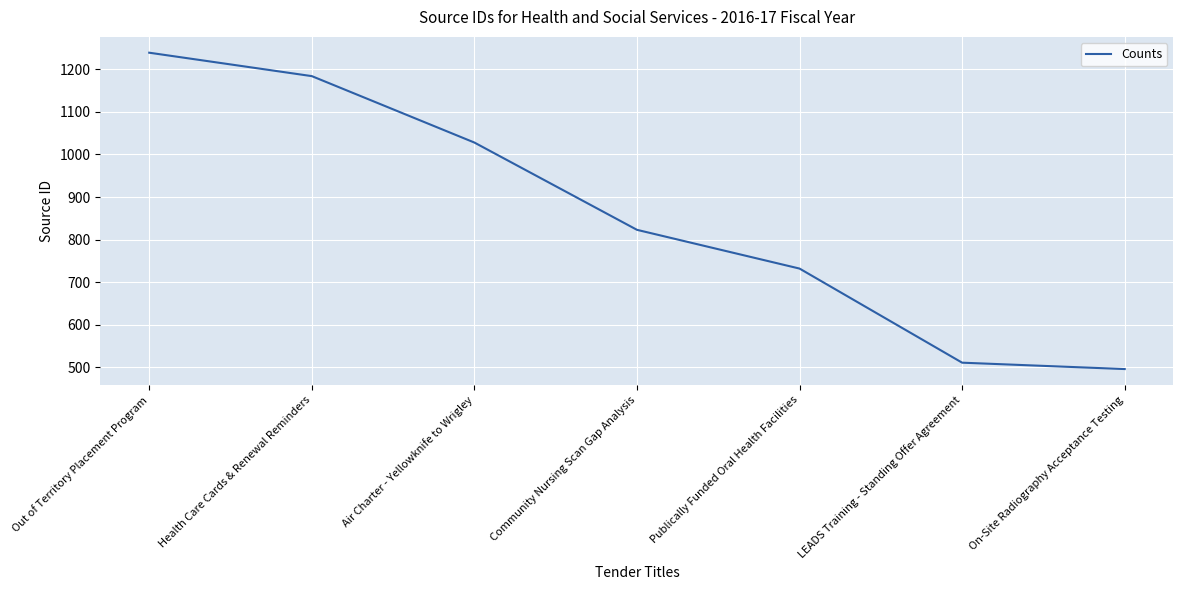

What is the approximate value at Out of Territory Placement Program, to the nearest 50?

1250